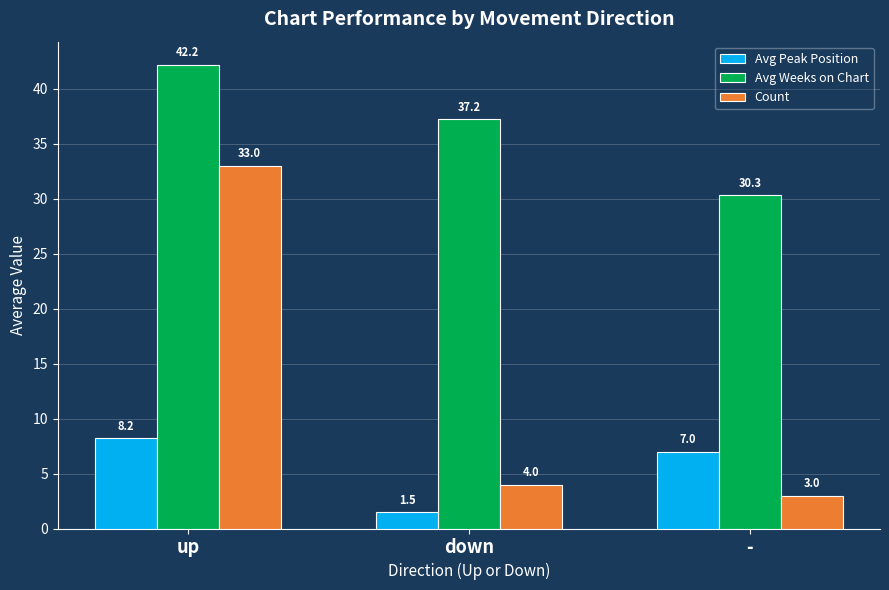

What is the minimum value shown in the chart?

1.5